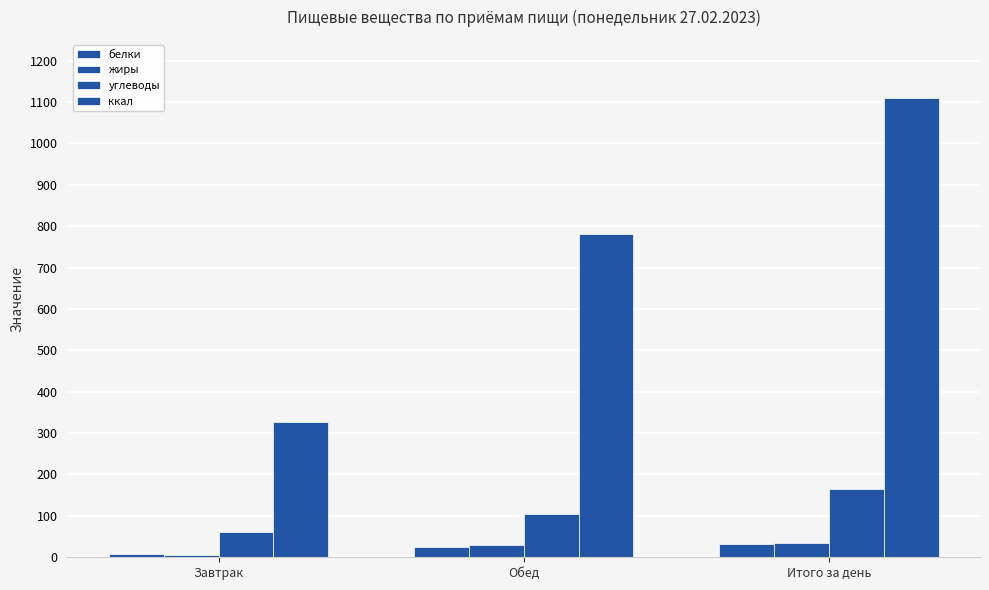

Are the bars grouped side by side (vs. stacked)?

Yes